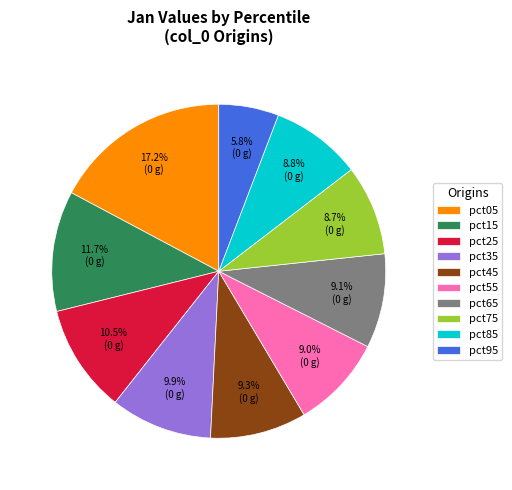

How many segments does this pie chart have?

10